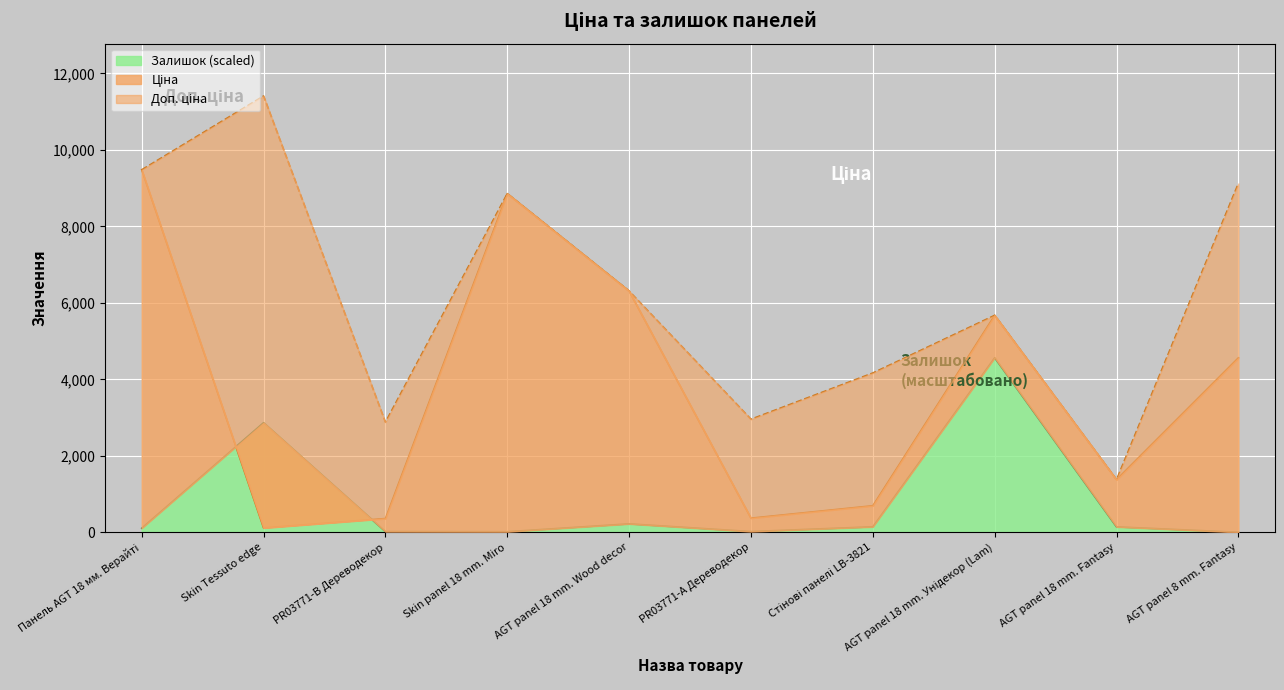

What are all the series names shown in the legend?

Ціна, Доп. ціна, Залишок